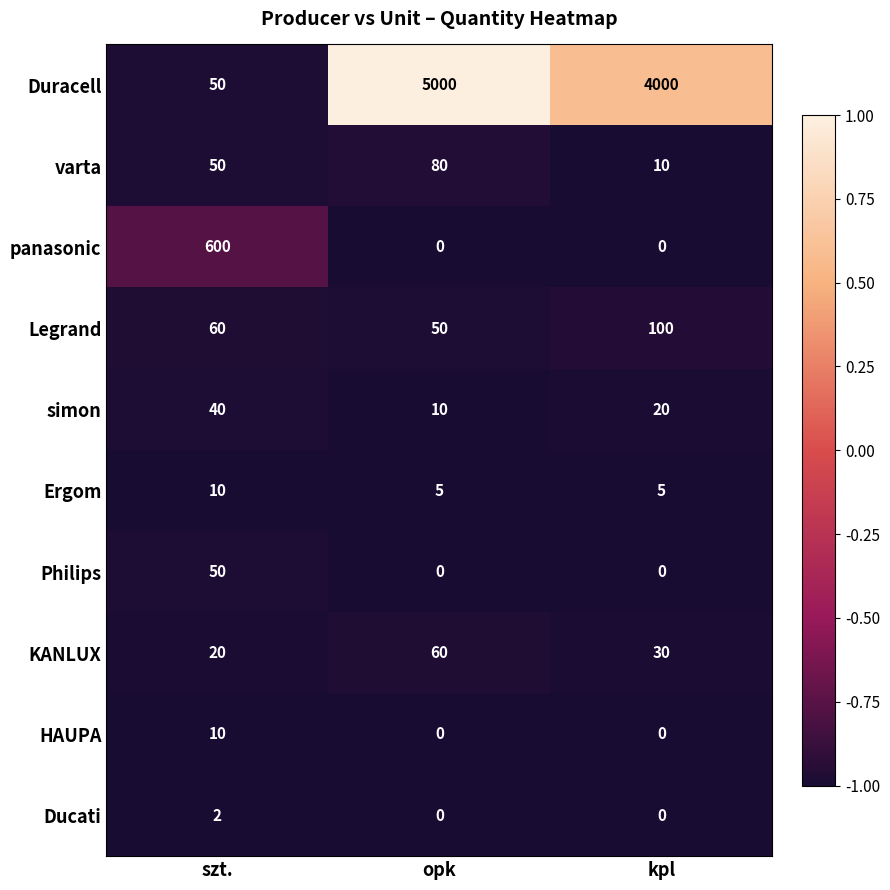

Rank the categories by KANLUX value from lowest to highest.

szt., kpl, opk